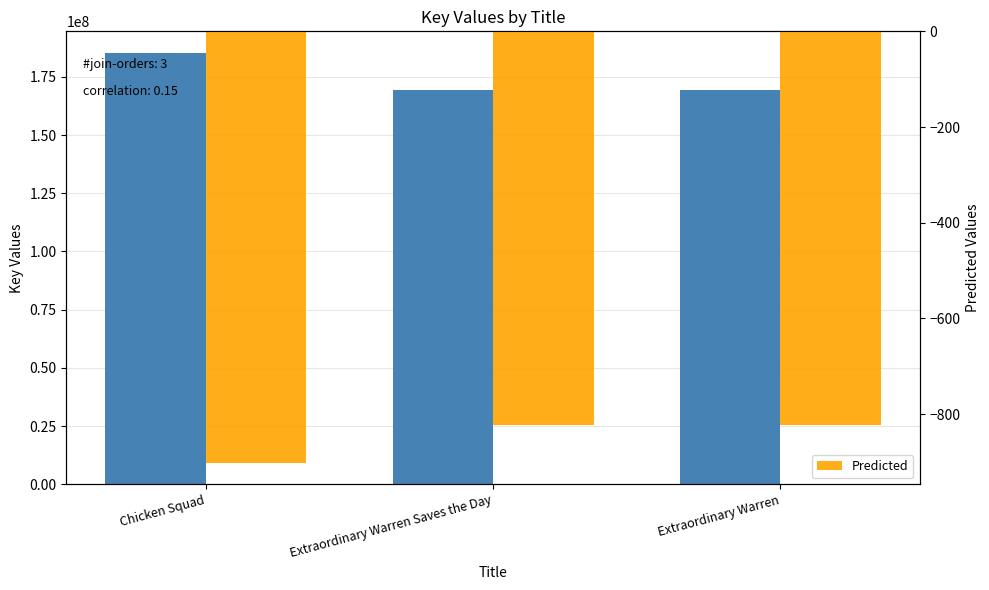

What is the sum of all Real values?

523651807.0